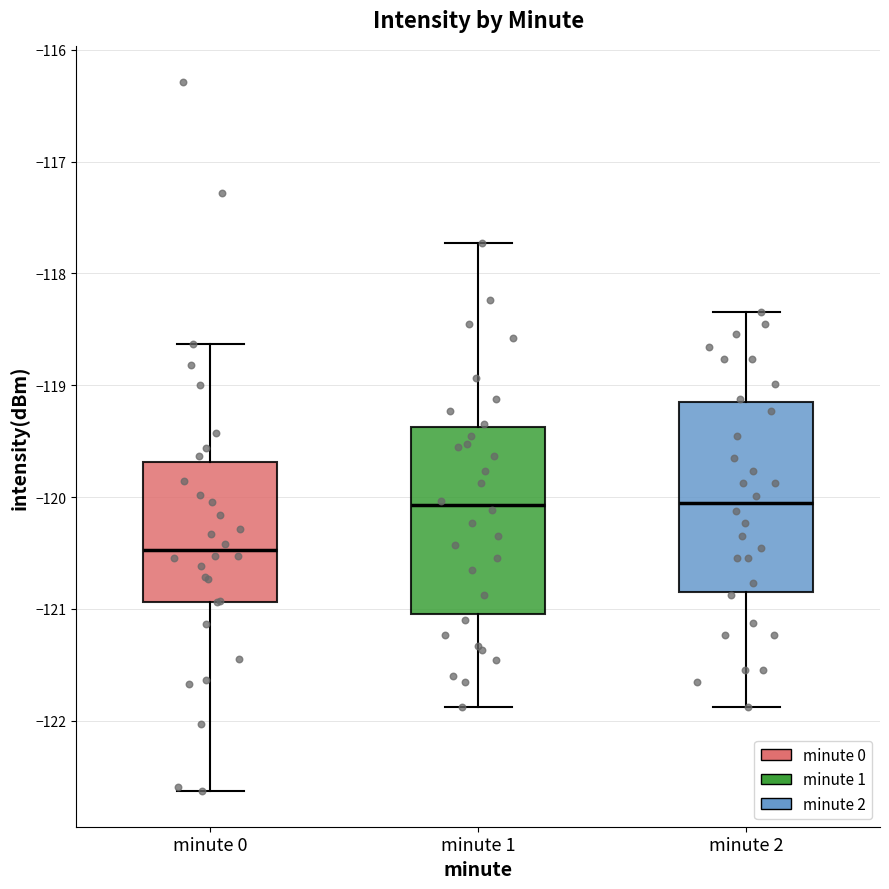

Reading left to right, read every box against the y-axis: the position of its median line, the range the box covers, and the ends of its whiskers. The values are not printed on the chart, so give them approximately, as read against the axis.

minute 0: median -120.5, box -120.9 to -119.7, whiskers -122.6 to -118.6
minute 1: median -120.1, box -121.0 to -119.4, whiskers -121.9 to -117.7
minute 2: median -120.1, box -120.8 to -119.2, whiskers -121.9 to -118.3